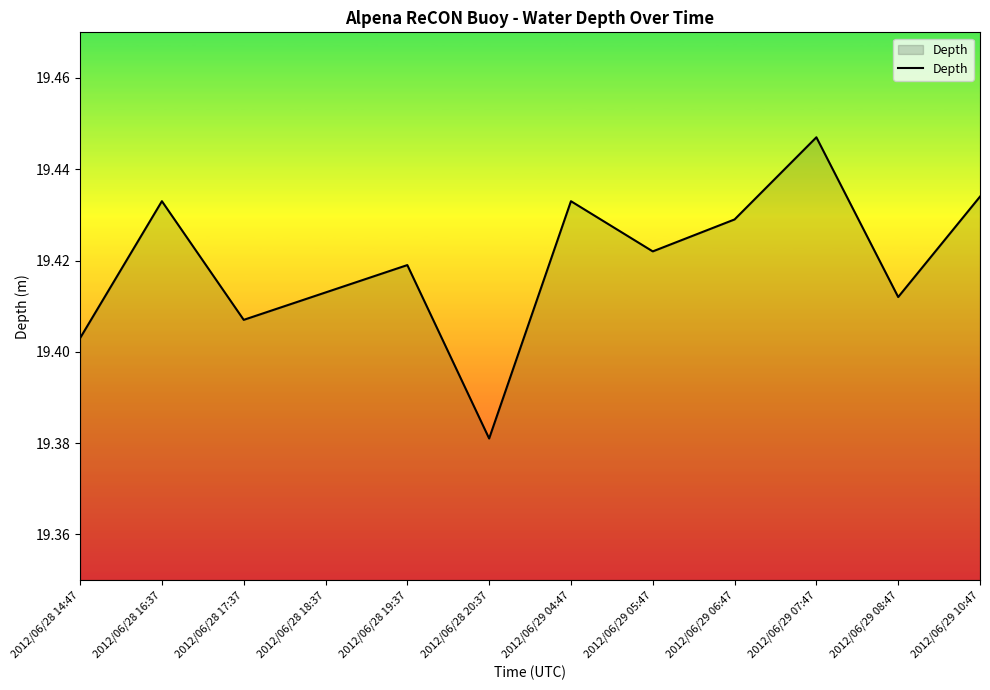

What position from the right is 2012/06/29 10:47?

1